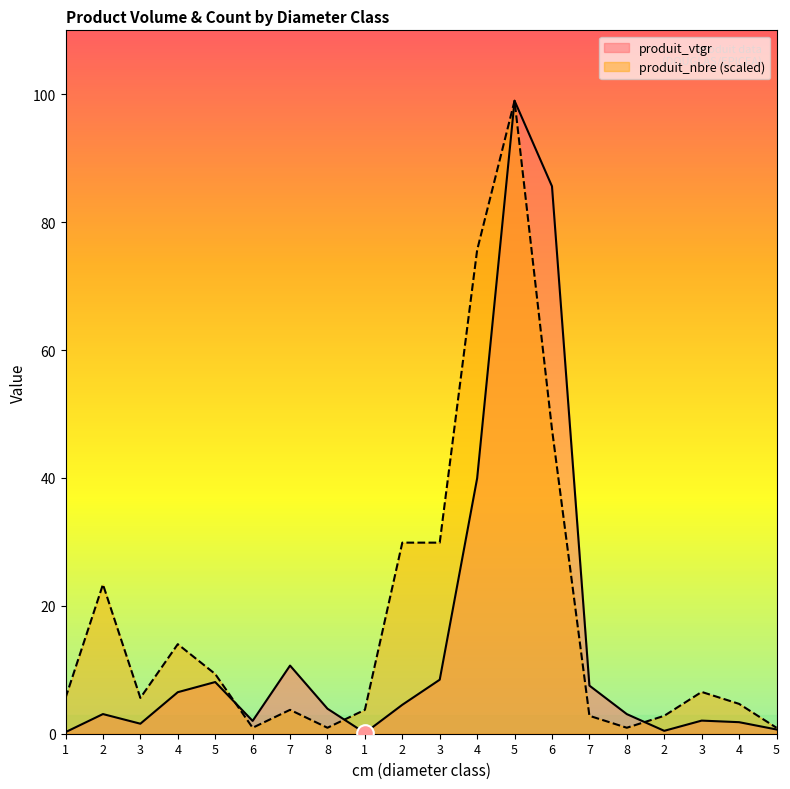

Rank the series at 3 from highest to lowest value.

produit_nbre, produit_vtgr